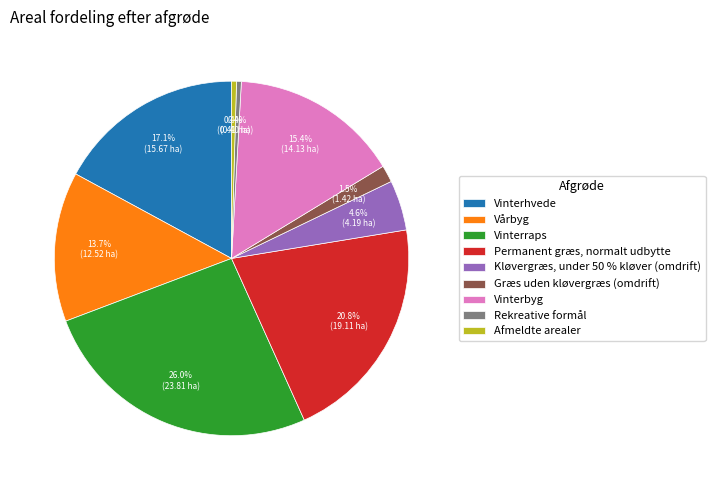

Which category has the biggest portion of the pie?

Vinterraps